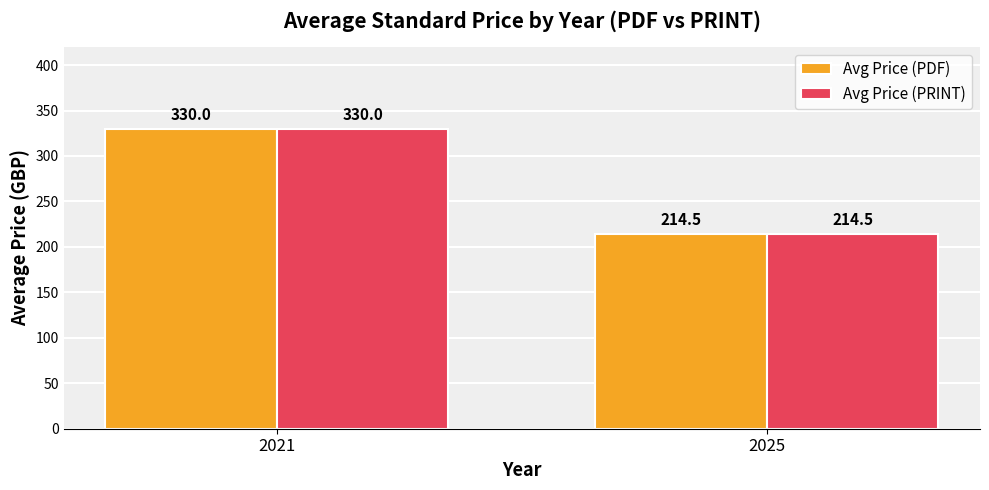

What is the minimum value for Avg Price (PDF)?

214.5